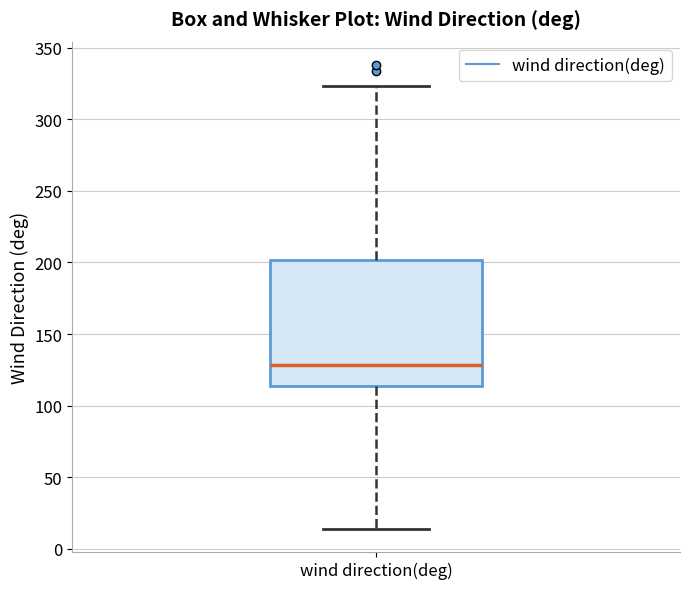

Where is the upper edge of the box for wind direction(deg) on the y-axis? The values are not printed on the chart, so give them approximately, as read against the axis.

200